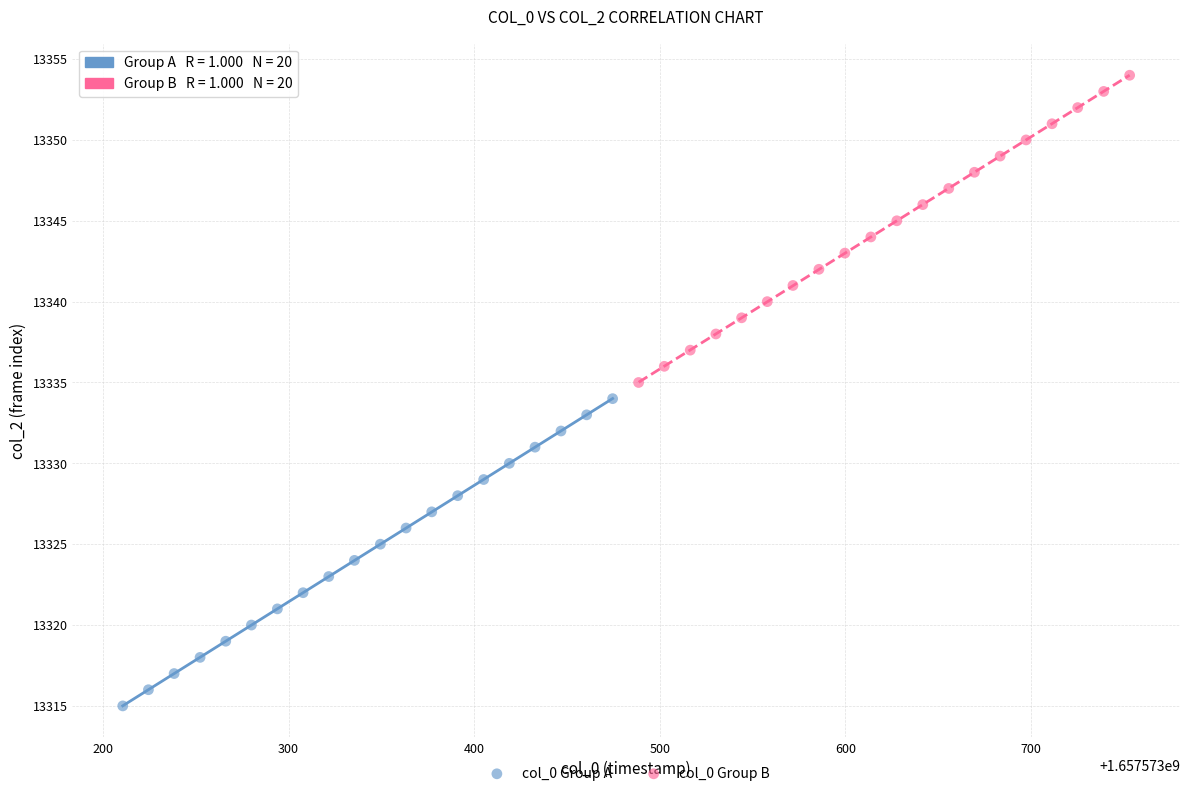

Which series contains the highest Y value?

col_0 Group B